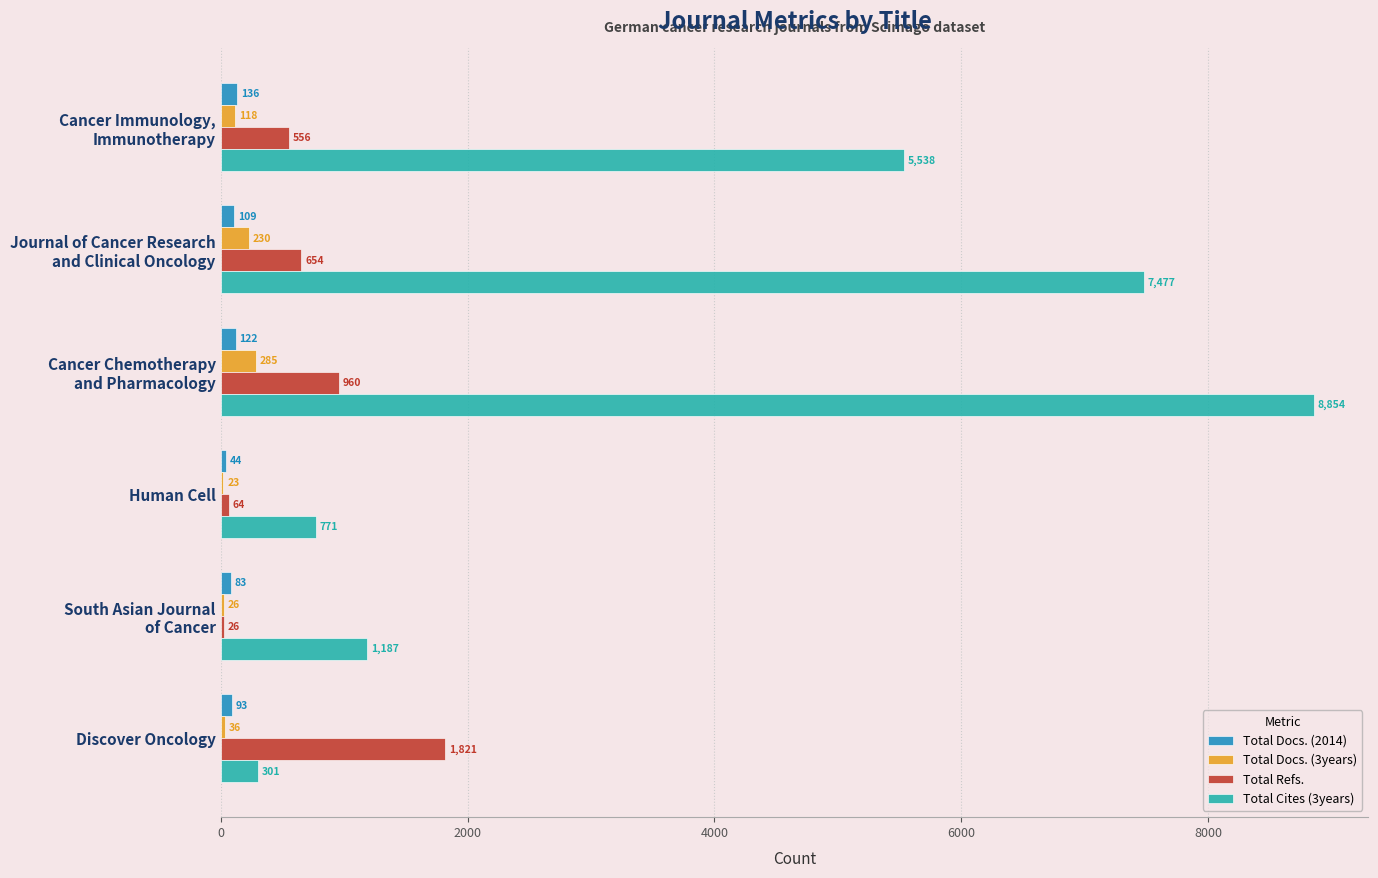

What is the highest value of the Total Docs. (2014) series?

136